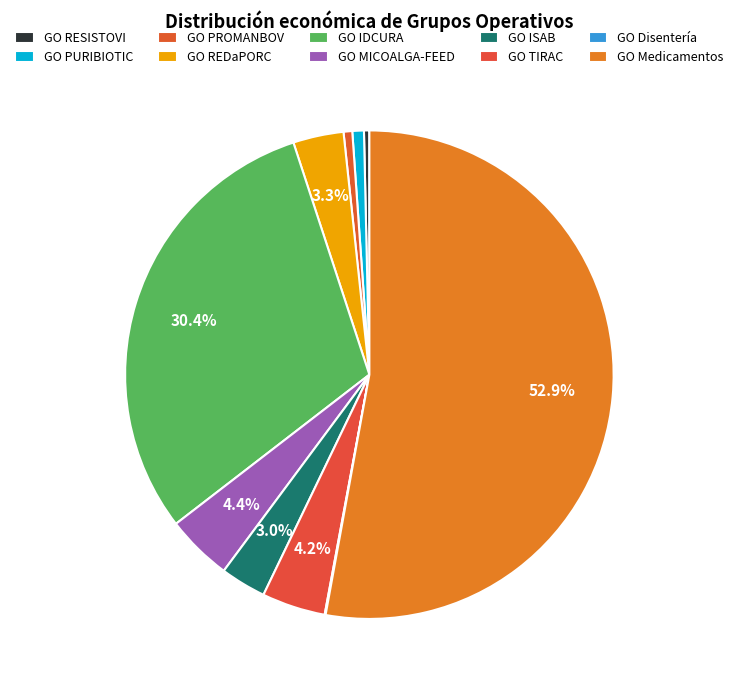

How much of the chart is everything except GO REDaPORC?

96.7%